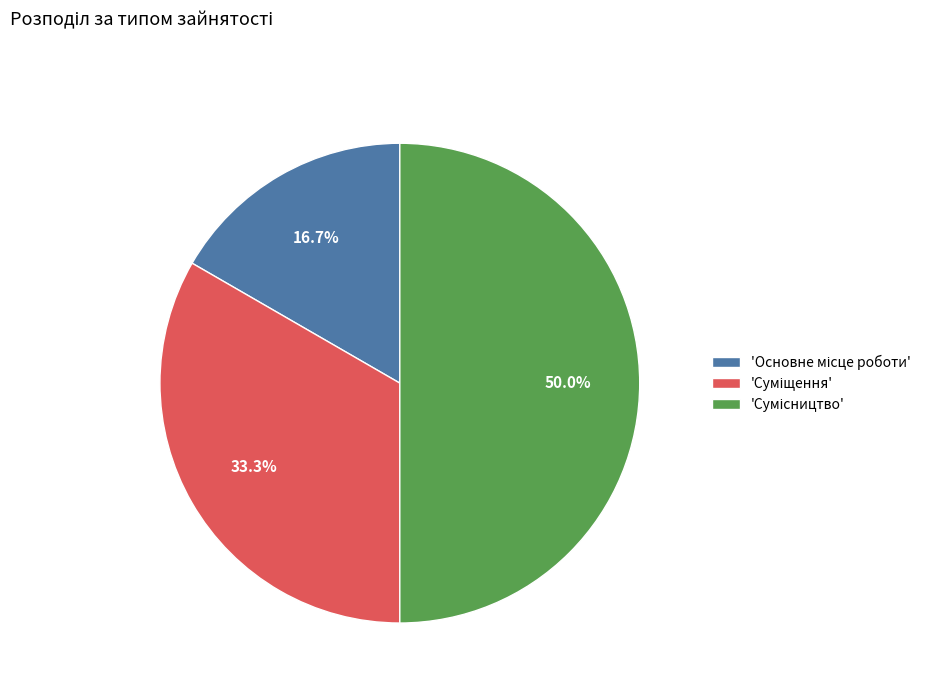

How many segments does this pie chart have?

3